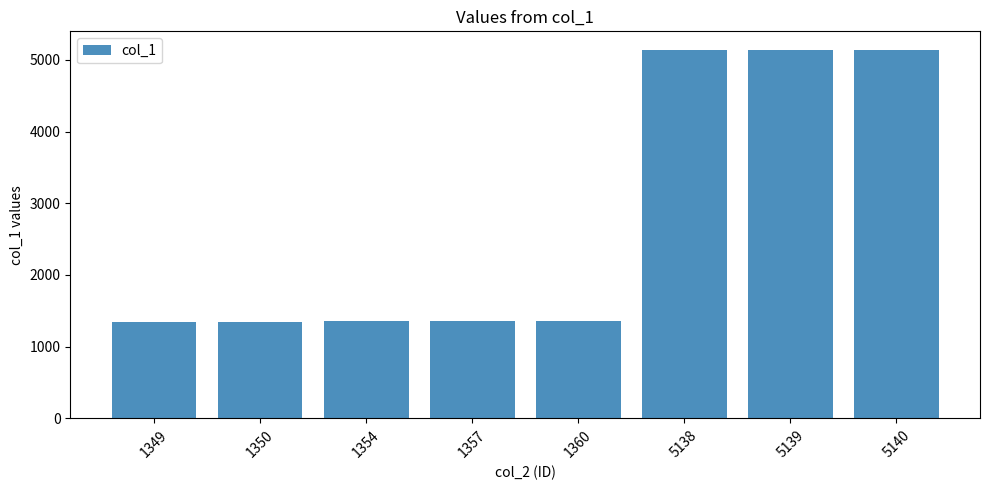

Approximately how many times larger is the value at 1360 compared to 1357?

1.0